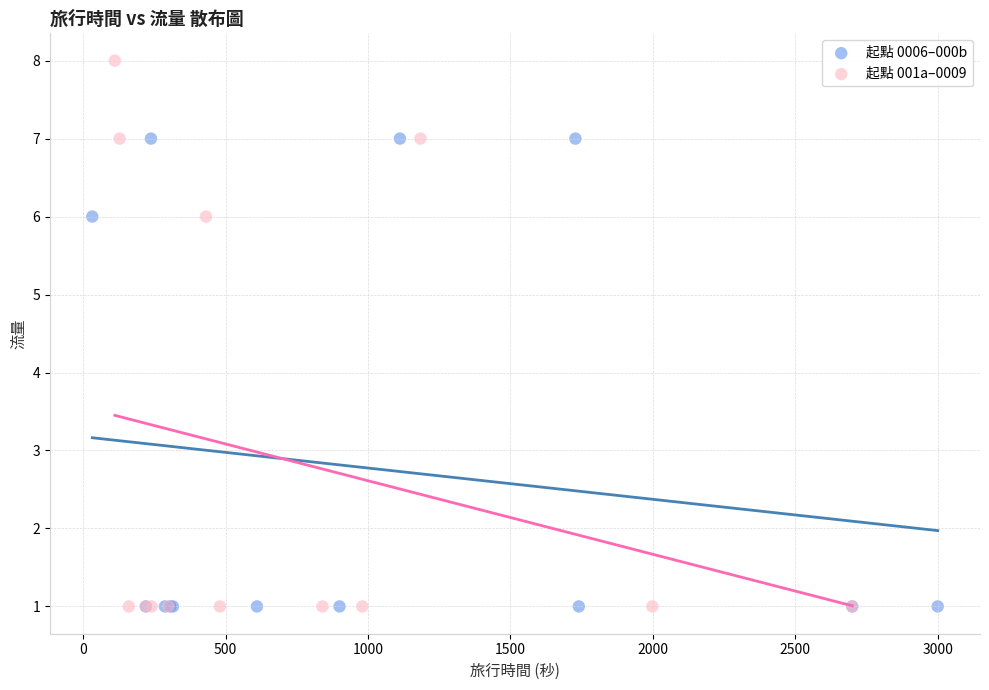

Which series reaches the maximum Y coordinate?

起點 001a–0009